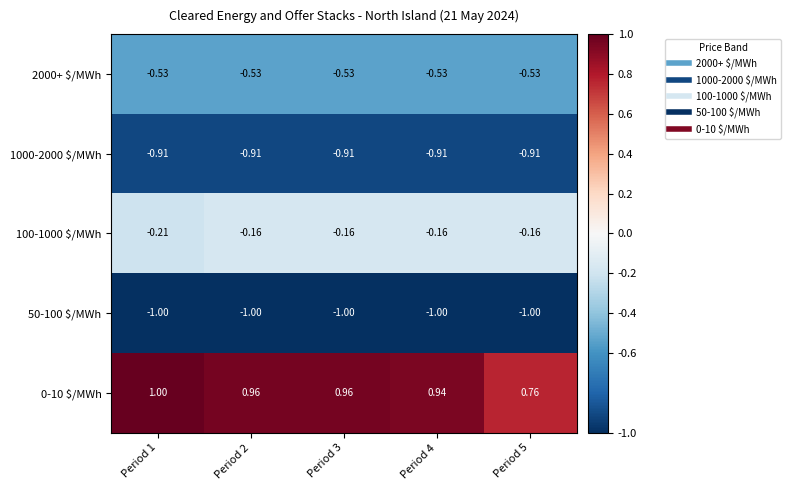

Count the number of data series in this chart.

5